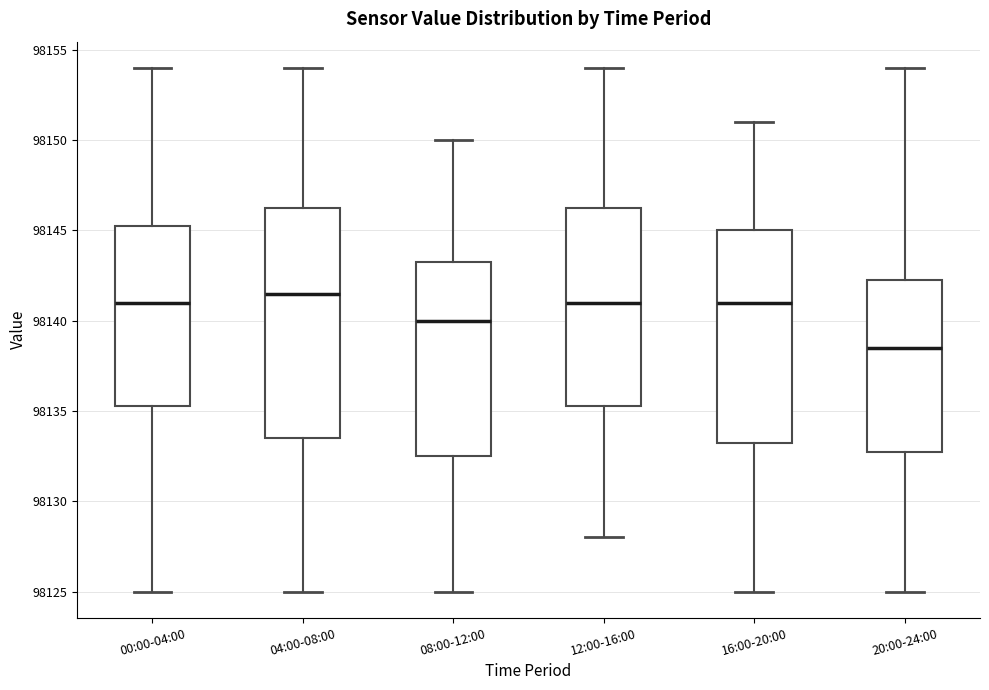

Where is the upper edge of the box for 04:00-08:00 on the y-axis? The values are not printed on the chart, so give them approximately, as read against the axis.

98146.5